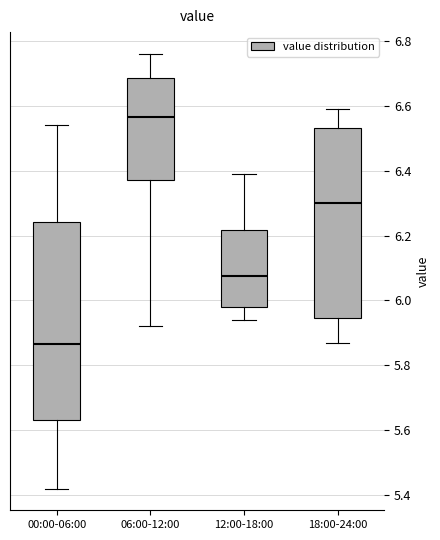

Reading left to right, read every box against the y-axis: the position of its median line, the range the box covers, and the ends of its whiskers. The values are not printed on the chart, so give them approximately, as read against the axis.

00:00-06:00: median 5.86, box 5.64 to 6.24, whiskers 5.42 to 6.54
06:00-12:00: median 6.56, box 6.38 to 6.68, whiskers 5.92 to 6.76
12:00-18:00: median 6.08, box 5.98 to 6.22, whiskers 5.94 to 6.40
18:00-24:00: median 6.30, box 5.94 to 6.54, whiskers 5.88 to 6.60